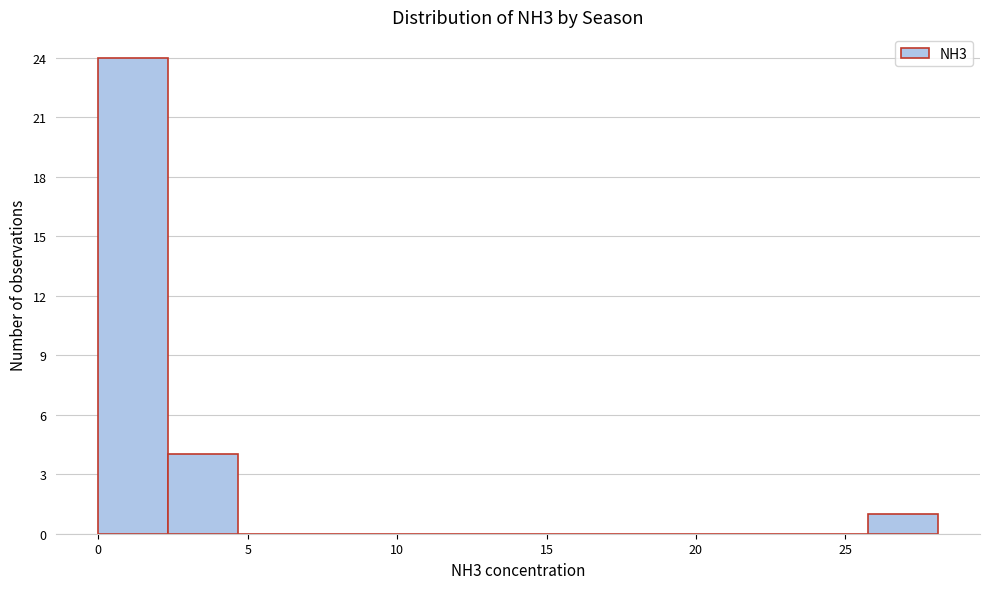

How tall is the bar that spans 26.0 to 28.0 on the x-axis? Neither the bar edges nor the heights are printed on the chart, so give them approximately, as read against the axes.

1